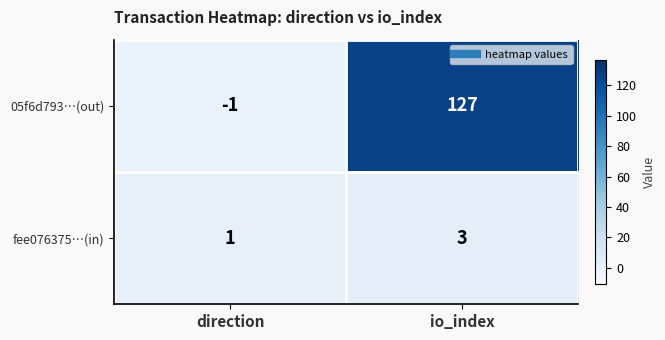

What is the maximum value shown in the chart?

127